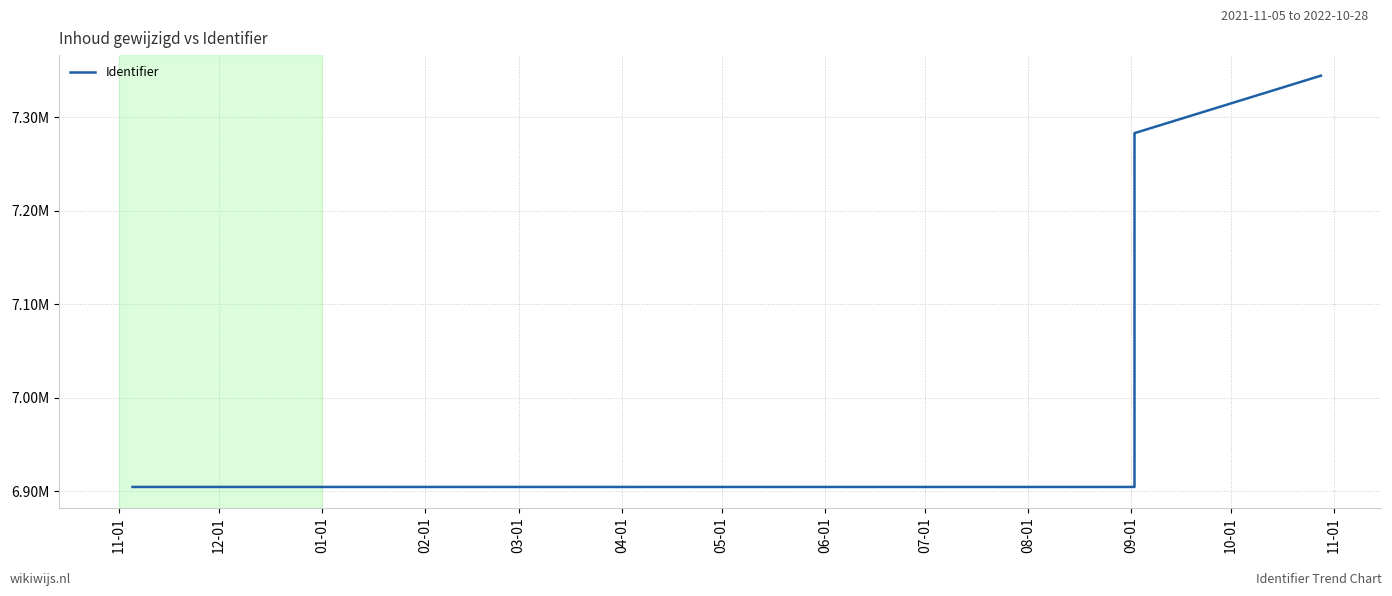

The value at 03-01 is 3409987. True or false?

False